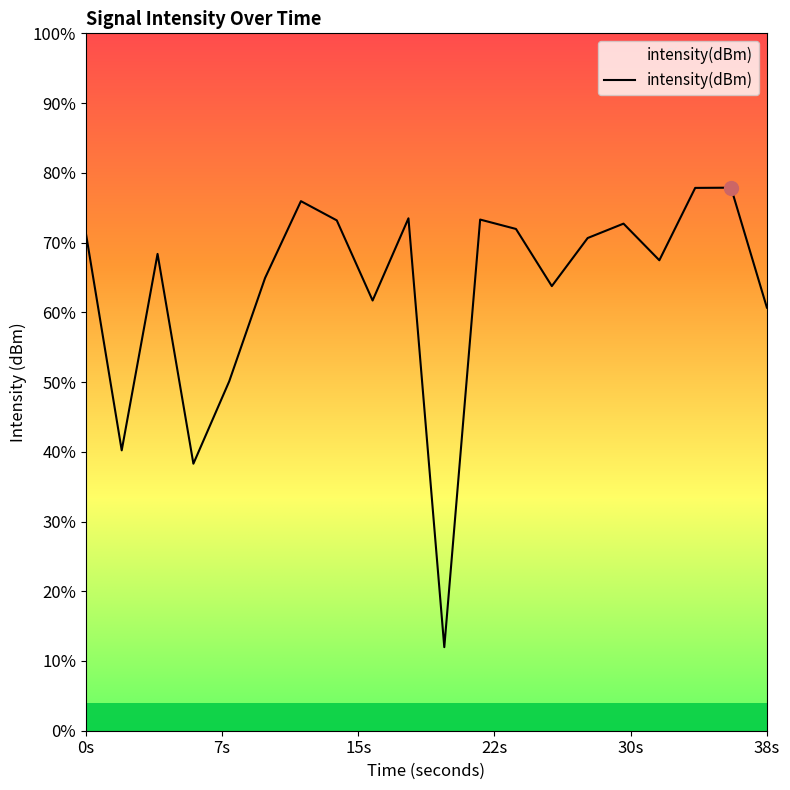

How many values are below -126?

13